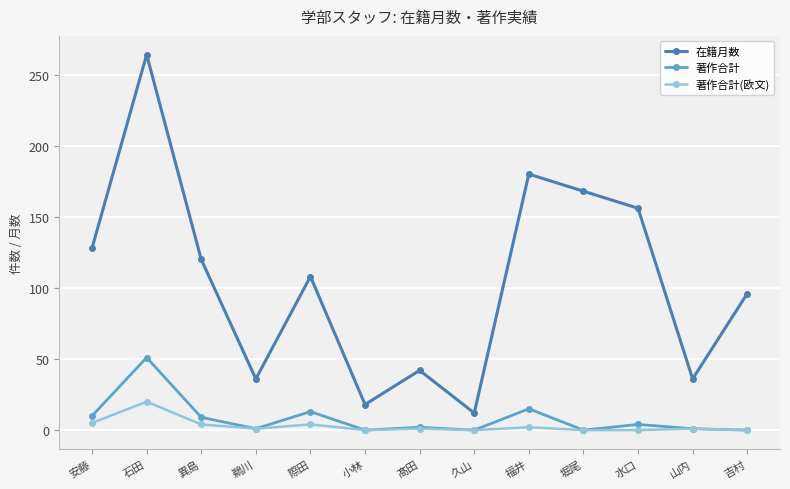

Which category has the highest value in the 著作合計 series?

石田